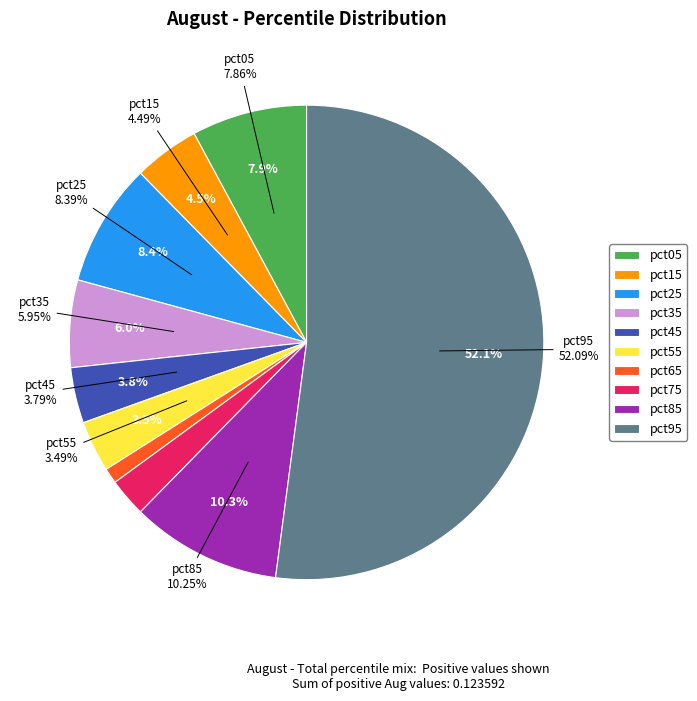

To the nearest percent, what is the difference between the largest and smallest slice percentages?

51%